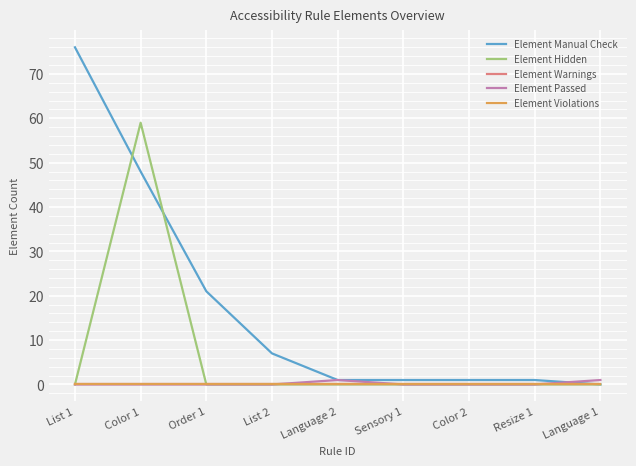

Is this an area chart (filled region under the line)?

No